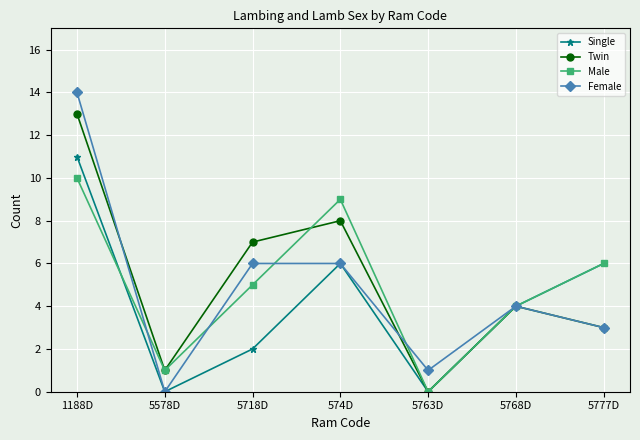

Where does the Twin series first go above 4?

1188D